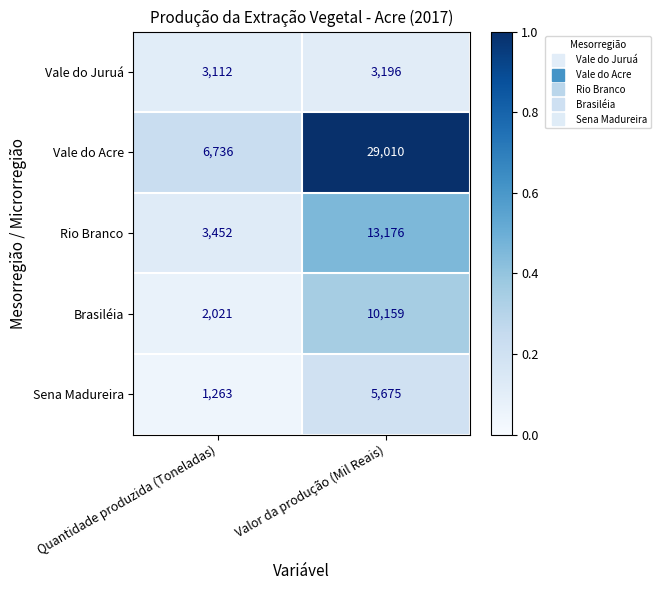

Where is Vale do Acre nearest to the value 17873?

Quantidade produzida (Toneladas)